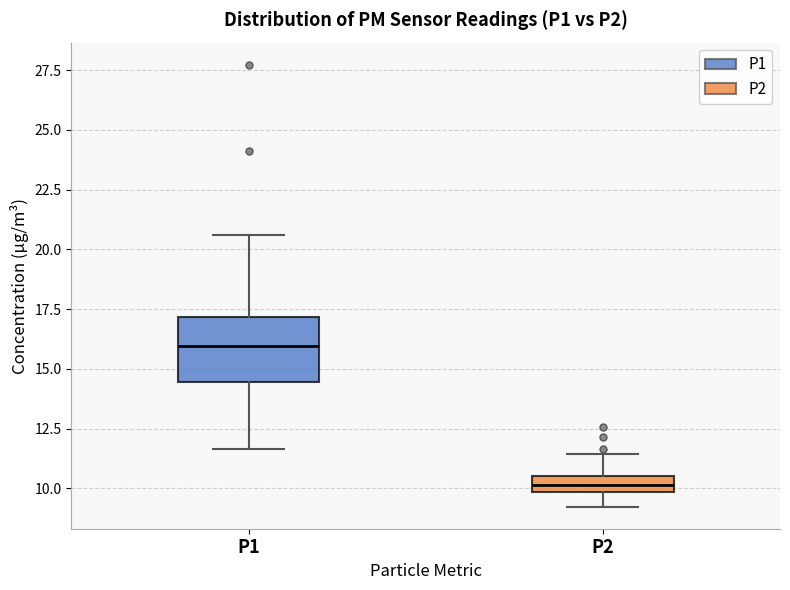

Which box has the highest median line?

P1